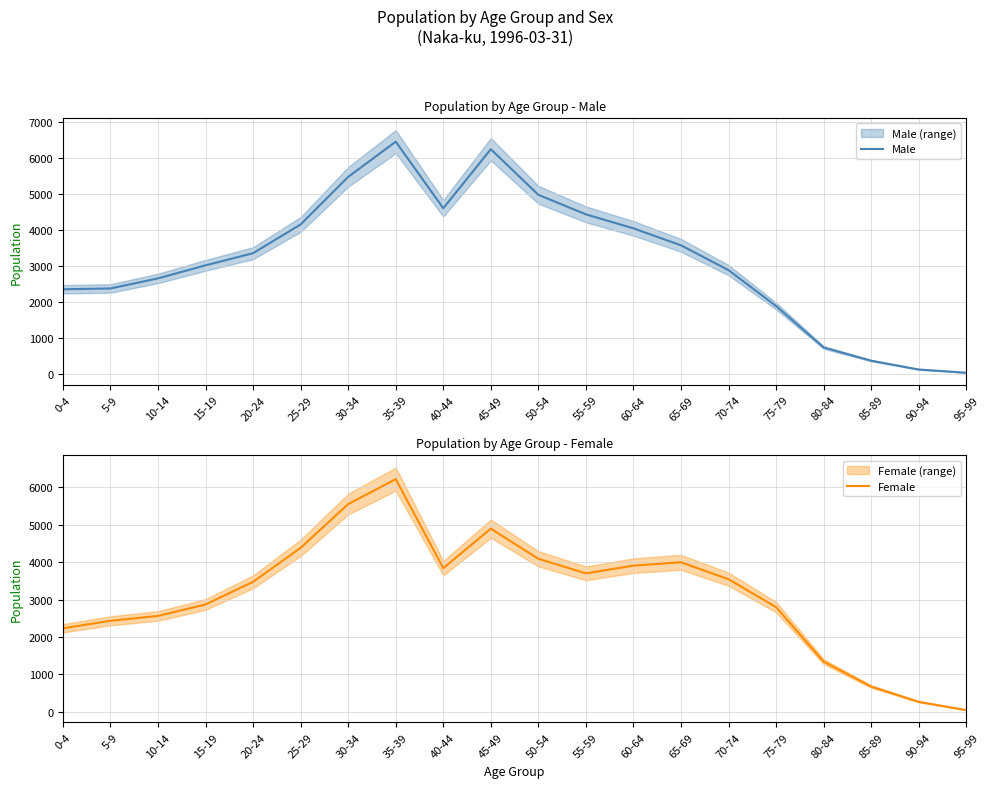

How many interior local valleys does the Male series have?

1